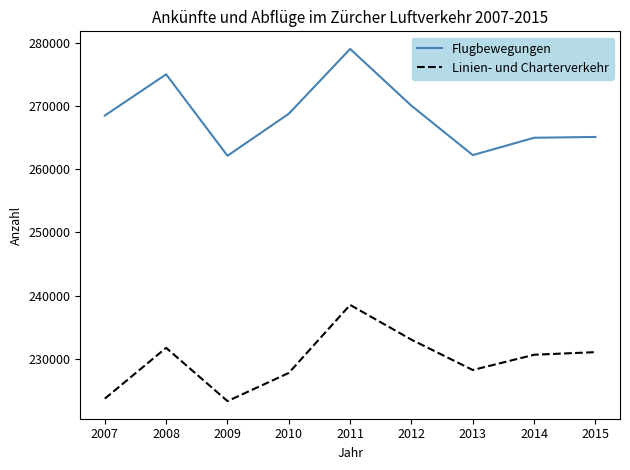

True or false: Linien- und Charterverkehr and Flugbewegungen intersect in this chart.

False